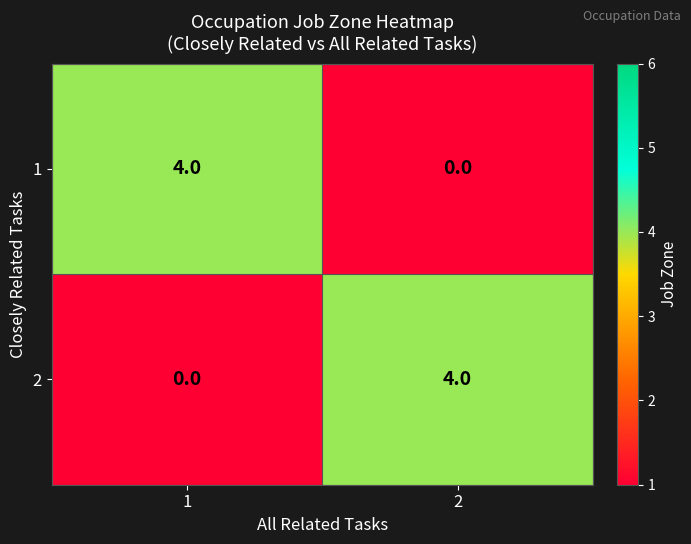

What is the difference between the 2 values at 2 and 1?

4